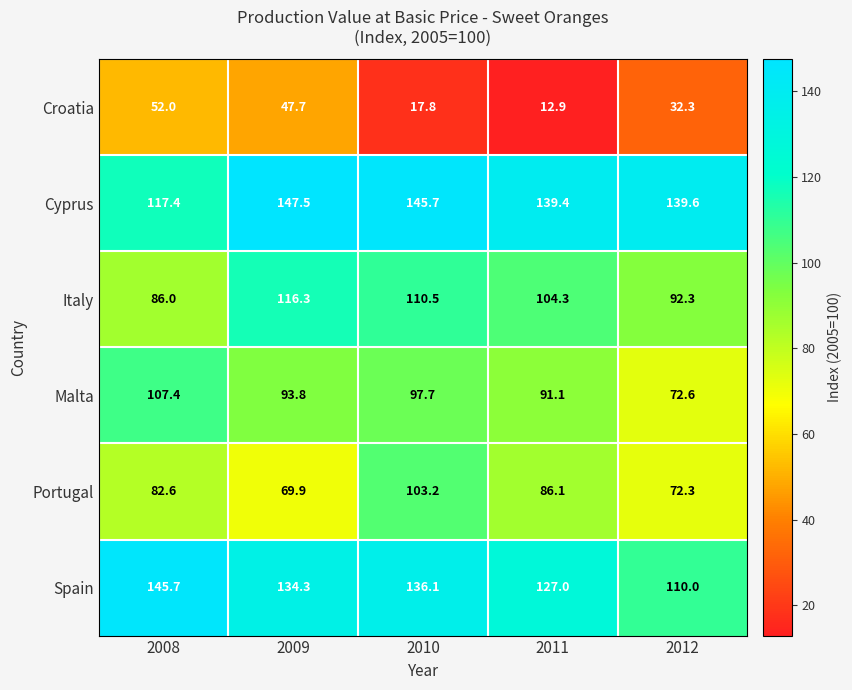

What is the difference between the highest and lowest values at 2008?

93.7